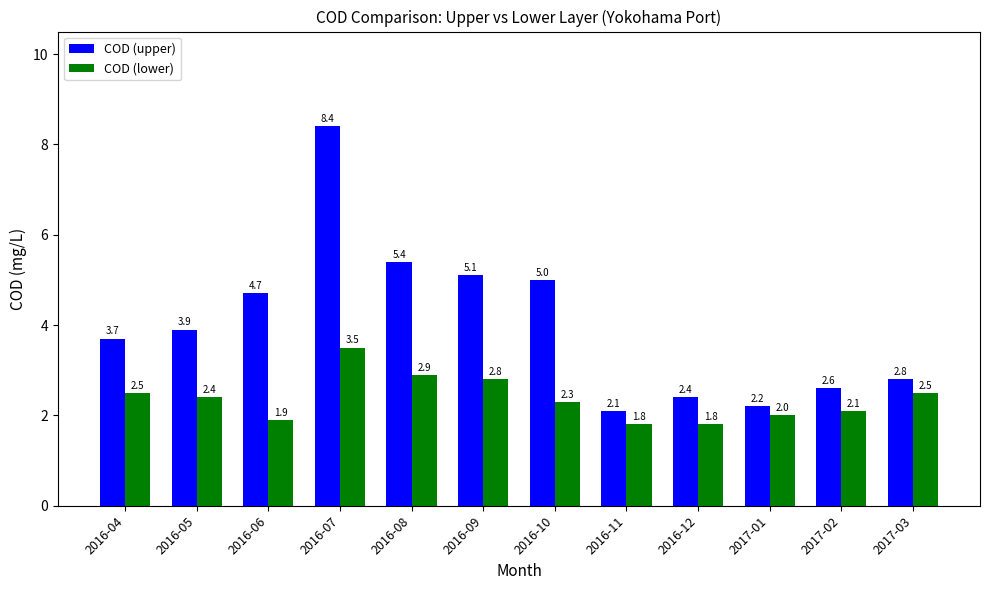

Reading left to right, extract all data points from this chart.

COD (upper): 2016-04=3.7	2016-05=3.9	2016-06=4.7	2016-07=8.4	2016-08=5.4	2016-09=5.1	2016-10=5.0	2016-11=2.1	2016-12=2.4	2017-01=2.2	2017-02=2.6	2017-03=2.8
COD (lower): 2016-04=2.5	2016-05=2.4	2016-06=1.9	2016-07=3.5	2016-08=2.9	2016-09=2.8	2016-10=2.3	2016-11=1.8	2016-12=1.8	2017-01=2.0	2017-02=2.1	2017-03=2.5